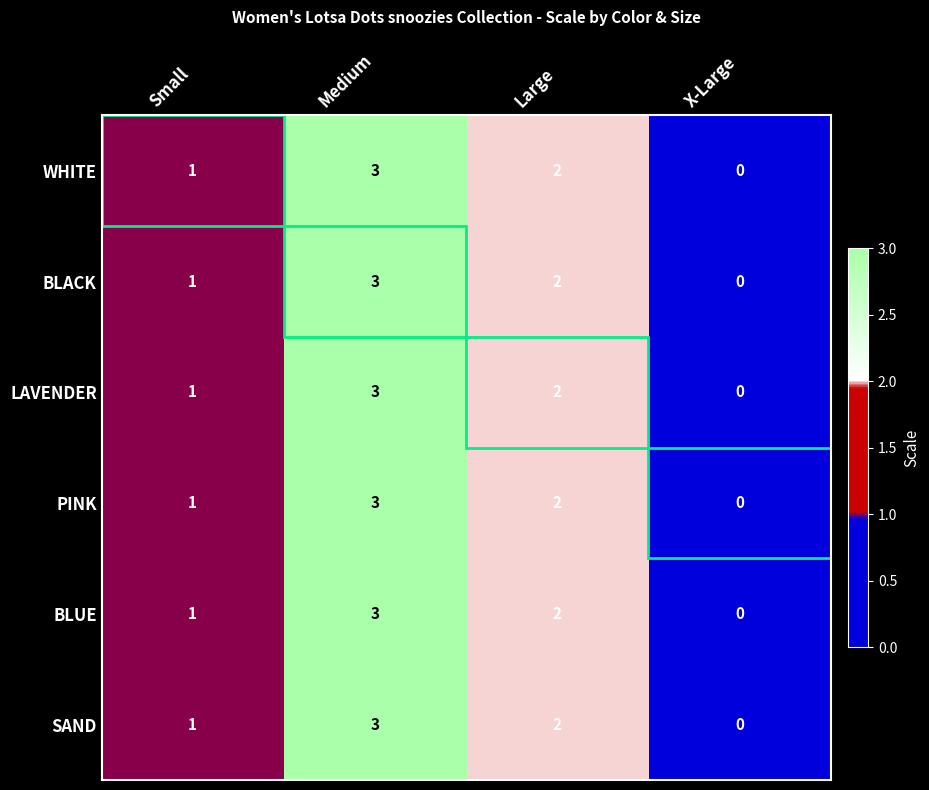

What is the sum of the BLUE values at X-Large and Medium?

3